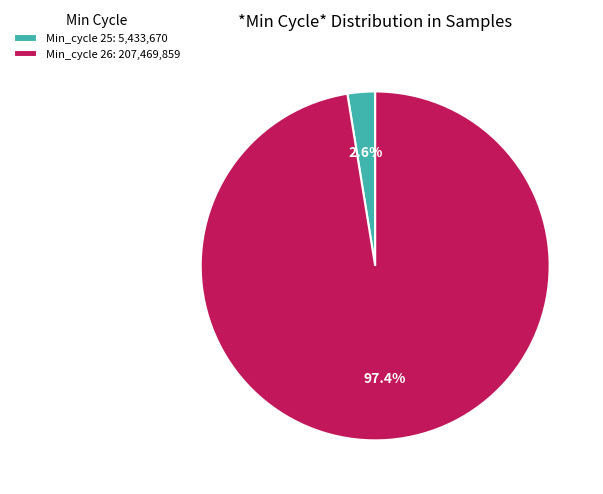

Does any single category account for the majority?

Yes